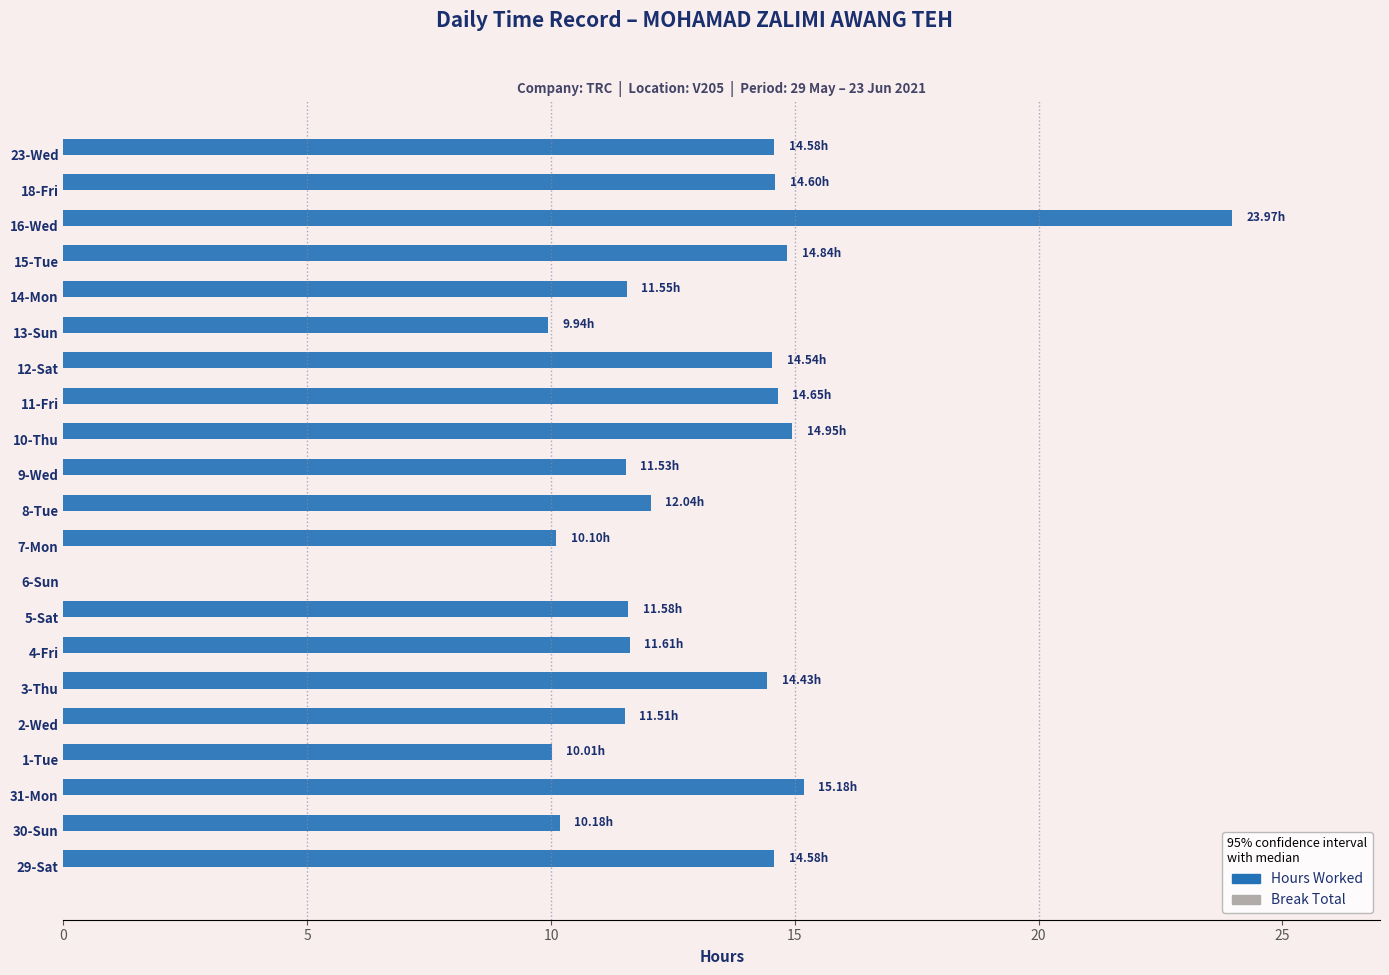

What is the ratio of the value at 29-Sat to the value at 10-Thu?

1.0